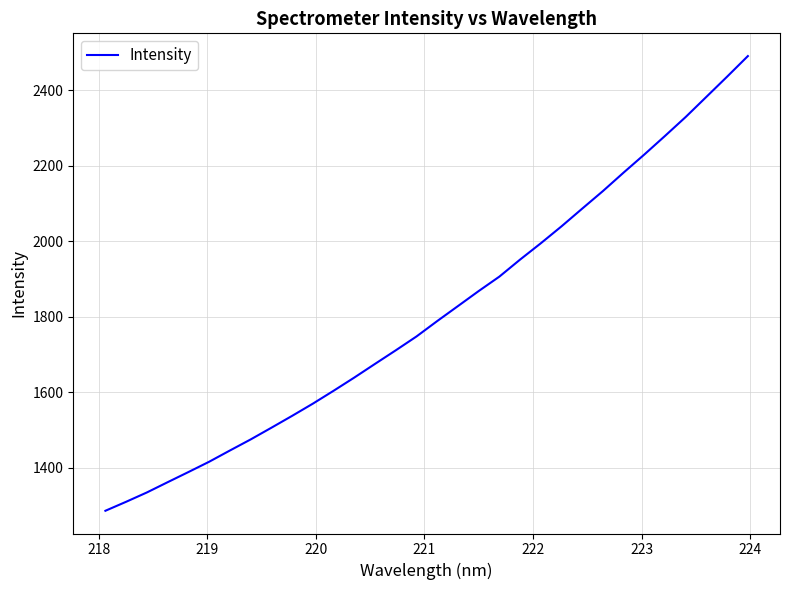

What is the maximum value shown in the chart?

2490.3